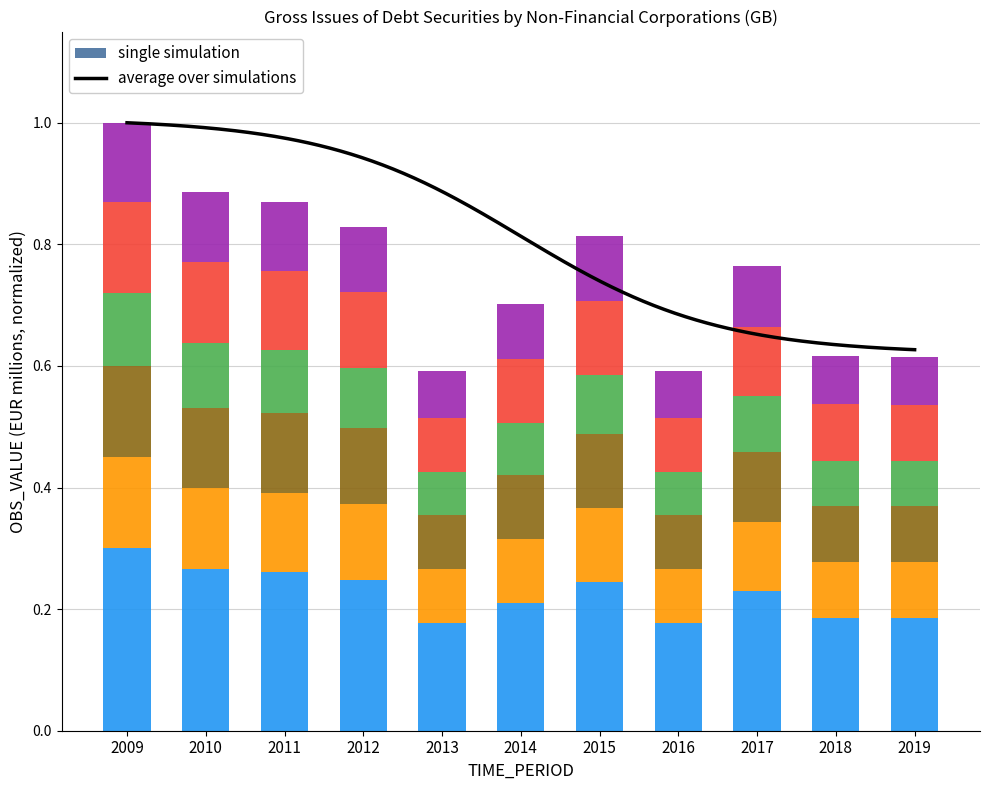

What is the value of the 7th bar from the left?

0.2